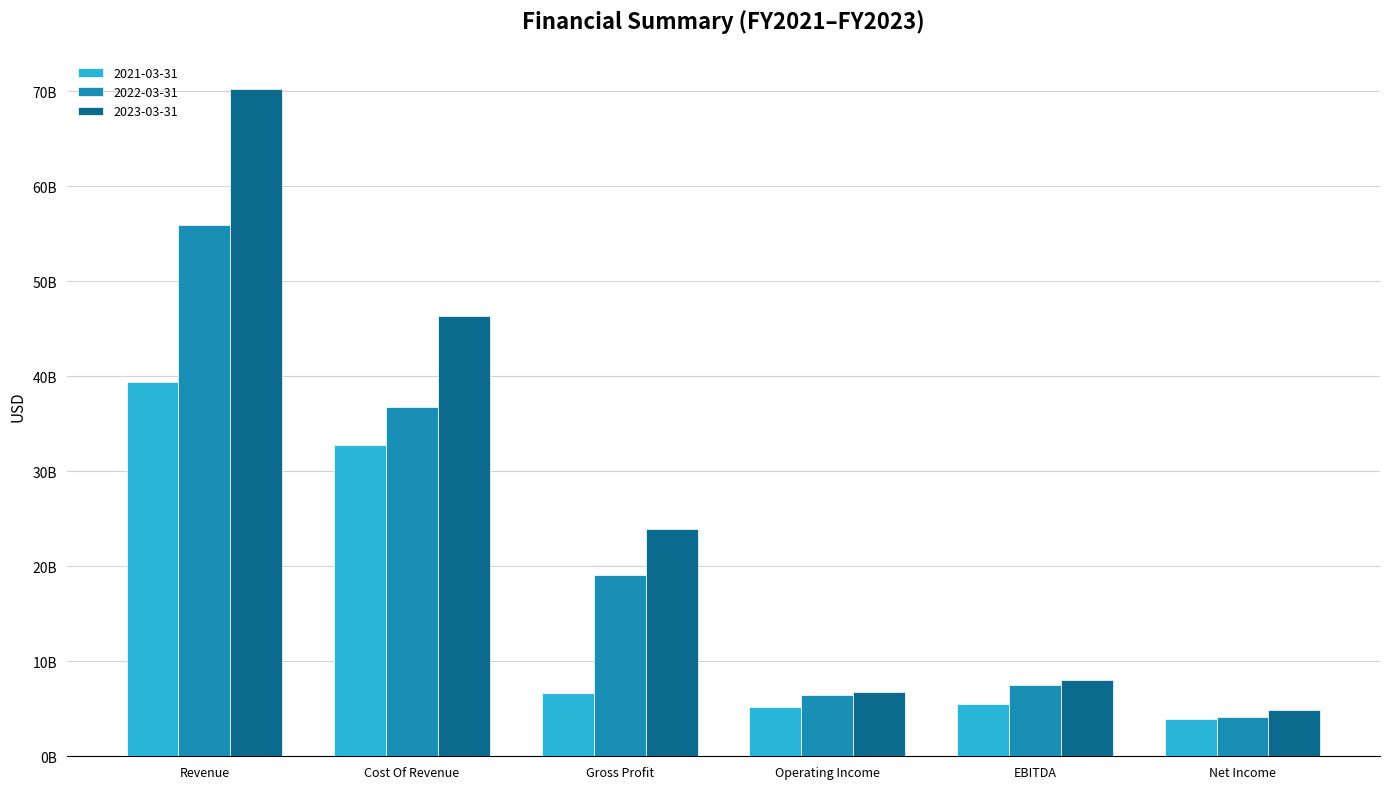

Are the bars grouped side by side (vs. stacked)?

Yes